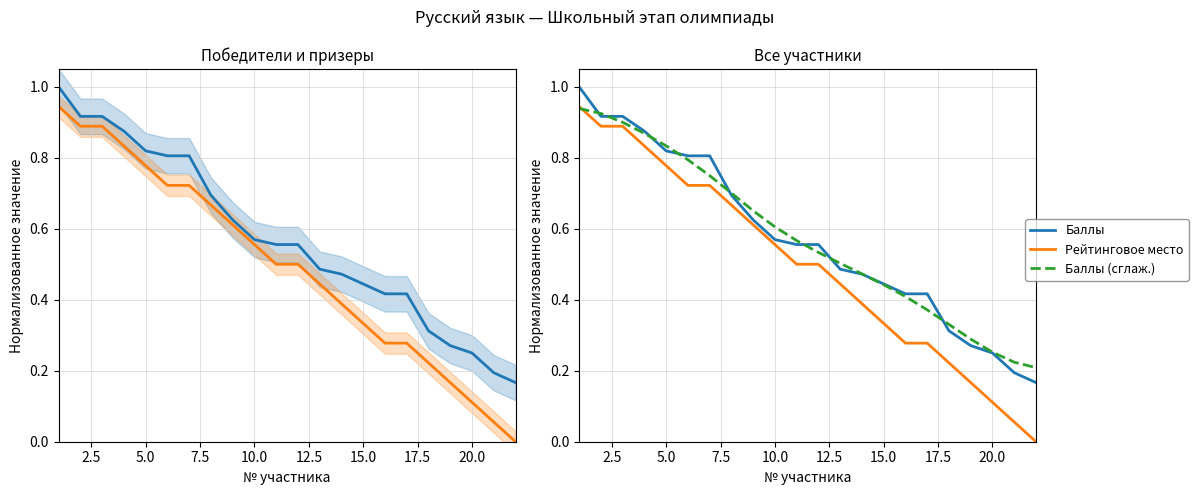

How many values in Рейтинговое место are above zero?

21